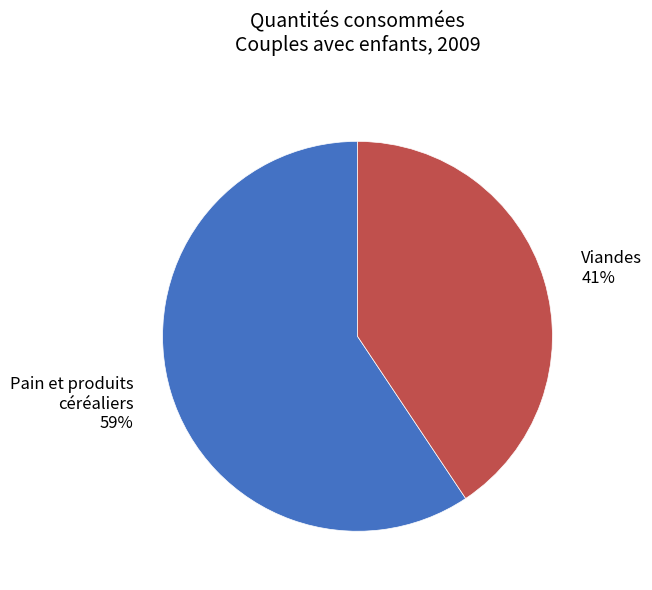

To the nearest percent, what is the average slice percentage?

50%